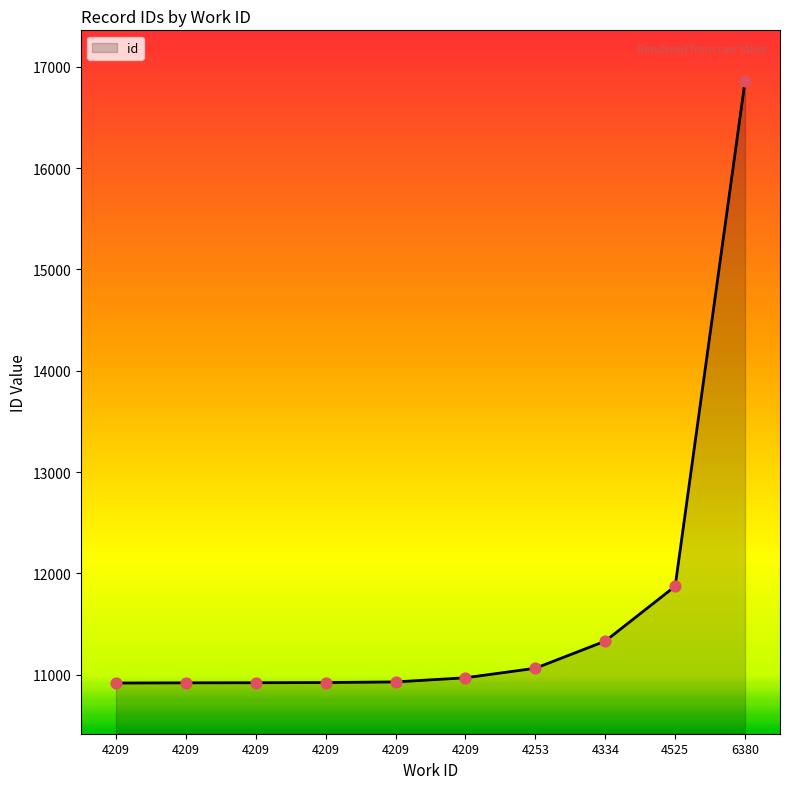

What is the change in value from 4334 to 4525?

+541